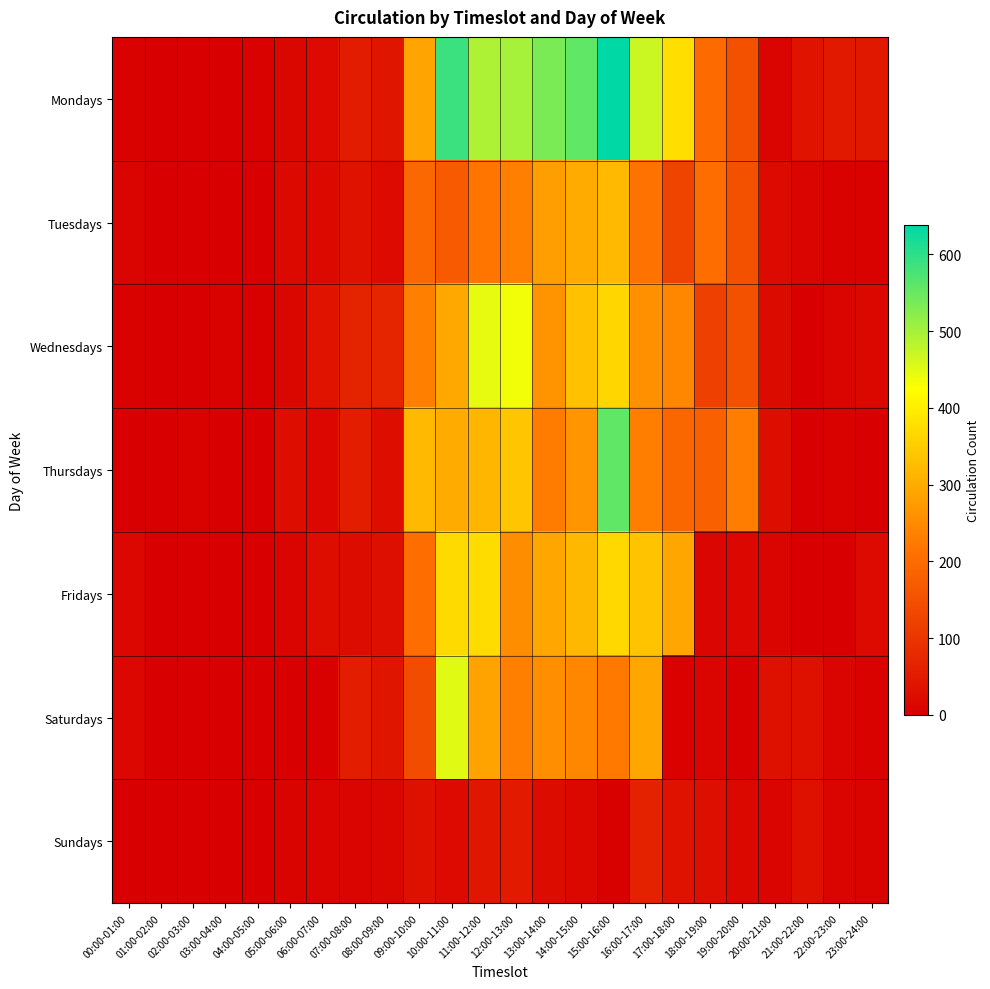

Which series has the largest total across all categories?

Mondays